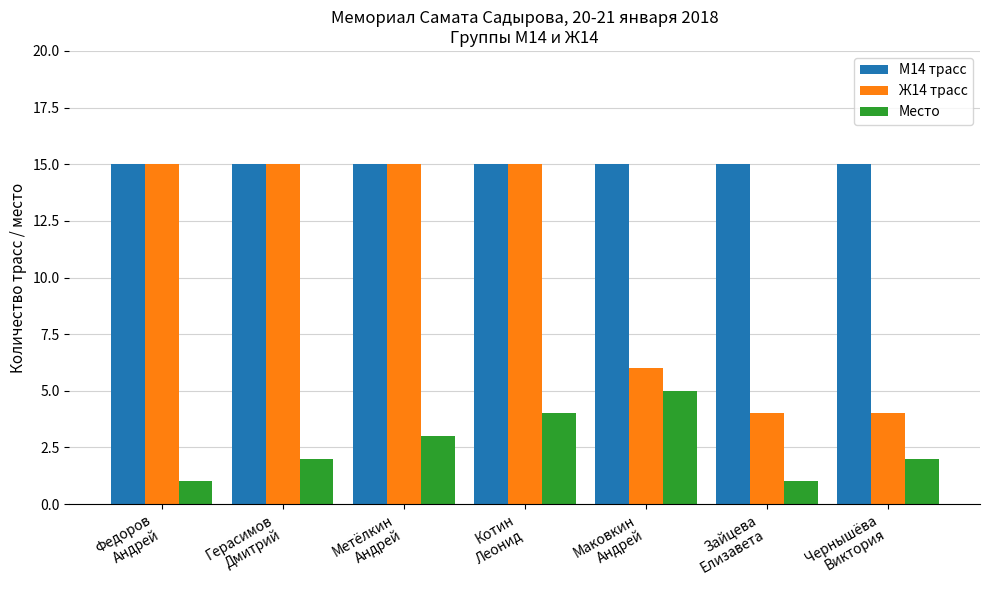

Which series has the largest range (max minus min)?

Ж14 трасс